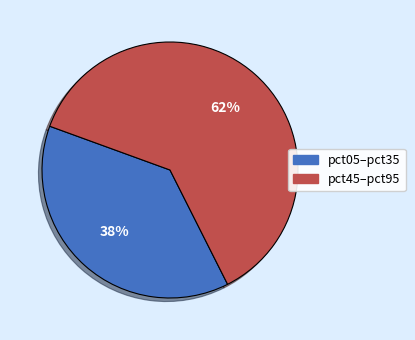

Does any single category account for the majority?

Yes